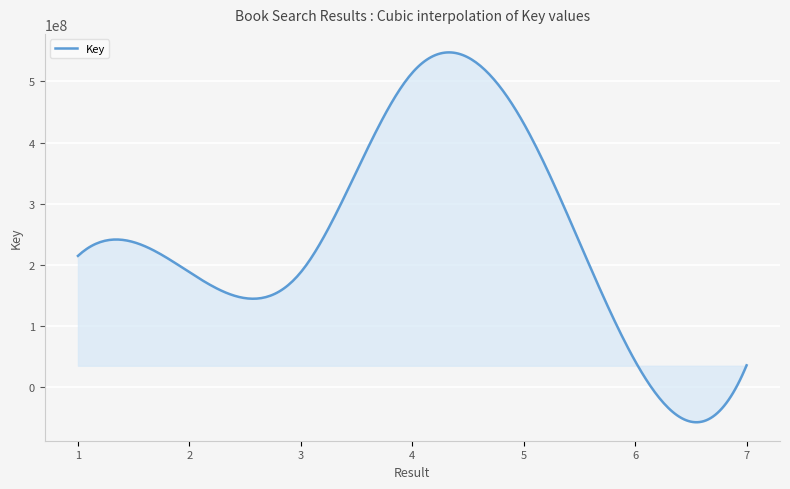

What is the smallest value displayed?

-57503907.2